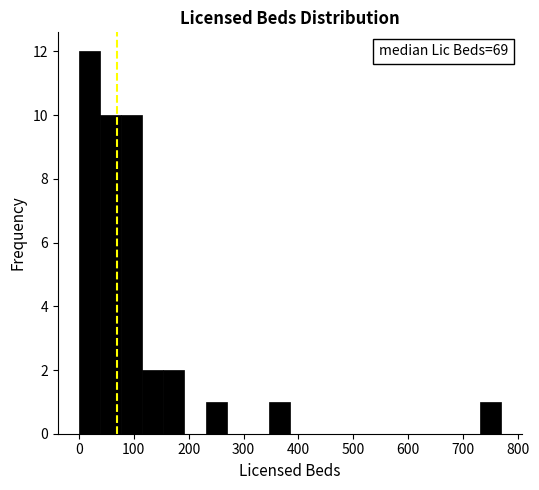

Around what value on the x-axis is the tallest bar? Give the approximate position of its centre, as read against the axis.

20